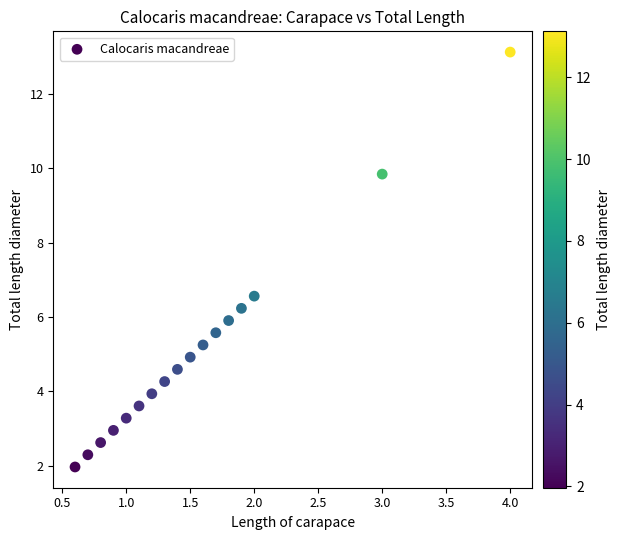

What is the range of X values (max minus min)?

3.4